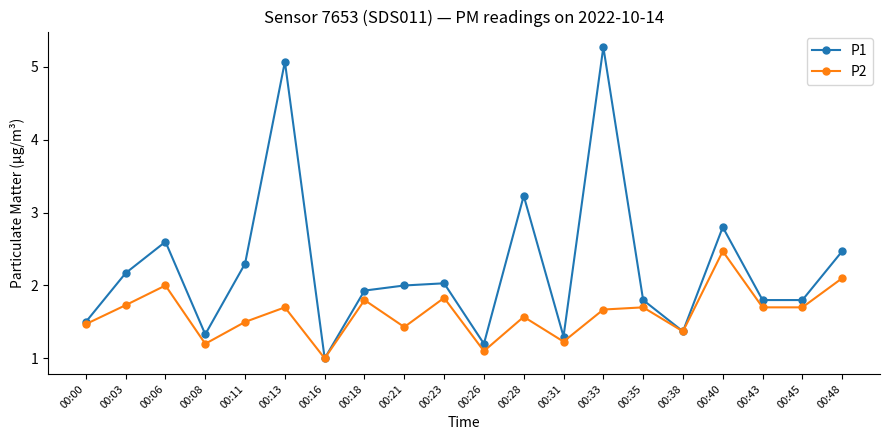

Reading right to left, list all the values displayed in this chart.

P1: 2.5	1.8	1.8	2.8	1.4	1.8	5.3	1.3	3.2	1.2	2.0	2.0	1.9	1.0	5.1	2.3	1.3	2.6	2.2	1.5
P2: 2.1	1.7	1.7	2.5	1.4	1.7	1.7	1.2	1.6	1.1	1.8	1.4	1.8	1.0	1.7	1.5	1.2	2.0	1.7	1.5